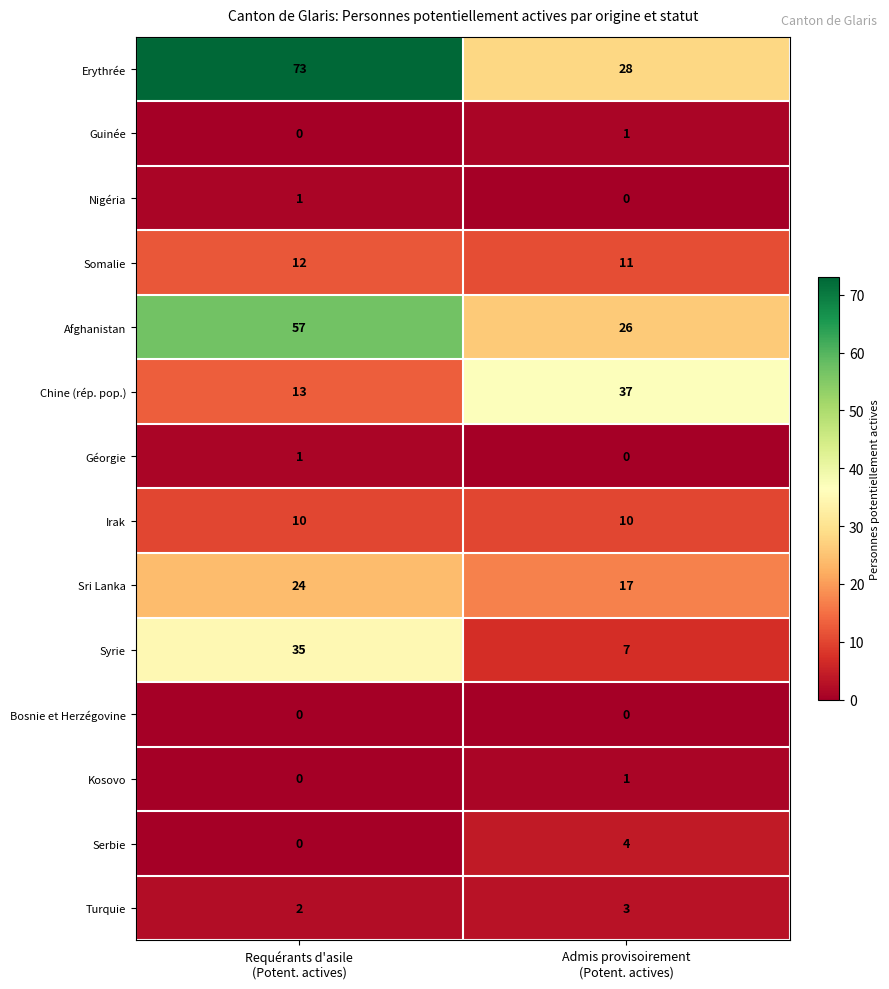

What is the difference between the maximum and minimum values in the Syrie series?

28